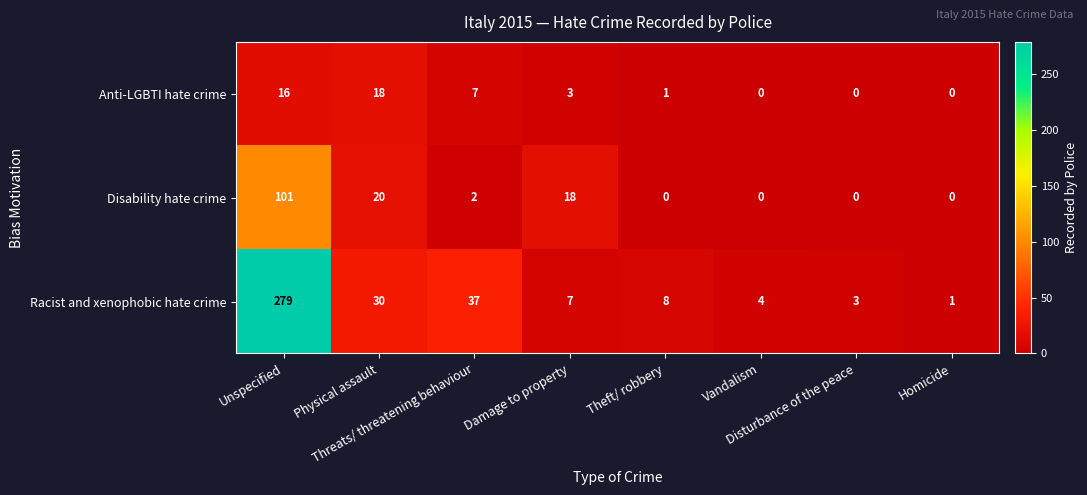

What is the average value of the Anti-LGBTI hate crime series?

6